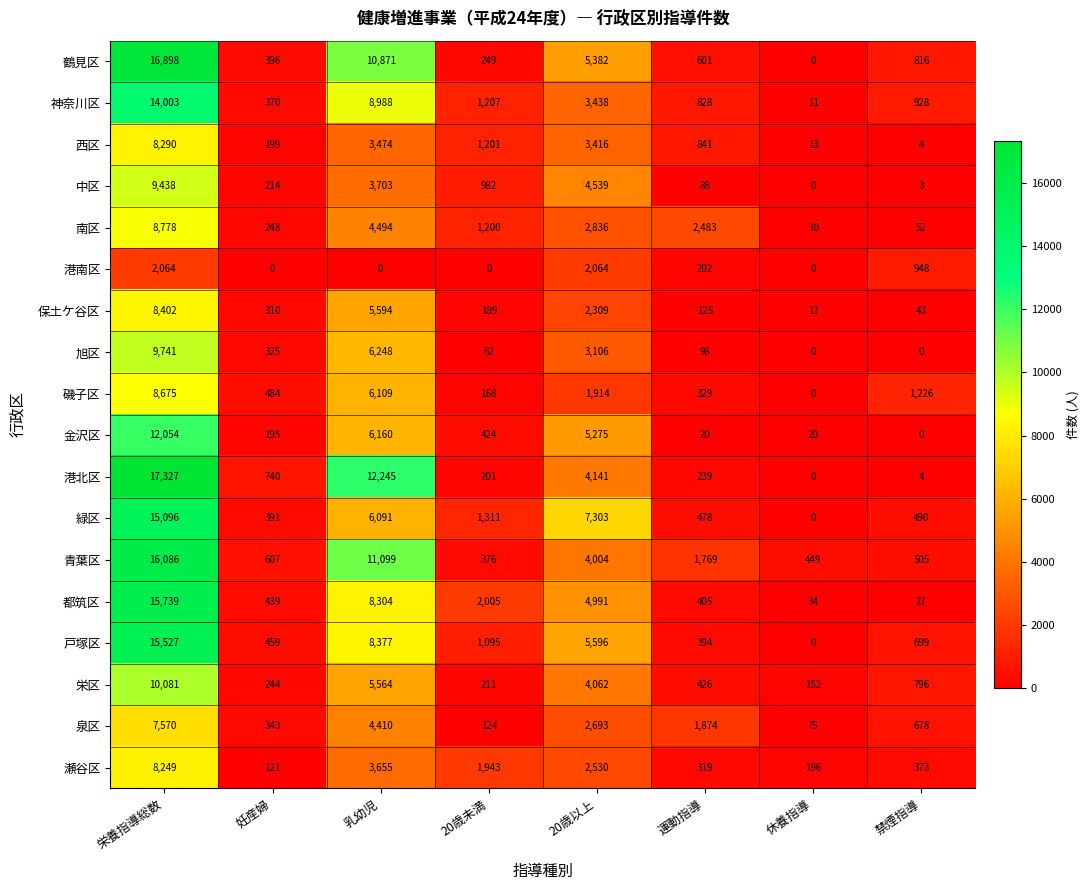

What is the sum of the 泉区 values at 休養指導 and 禁煙指導?

753